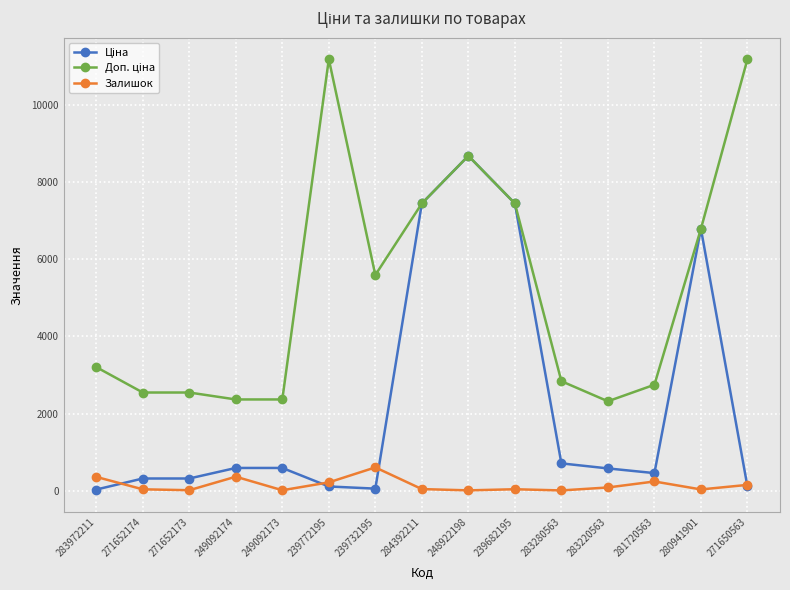

True or false: Залишок has more than 0 points higher than both neighbors.

True